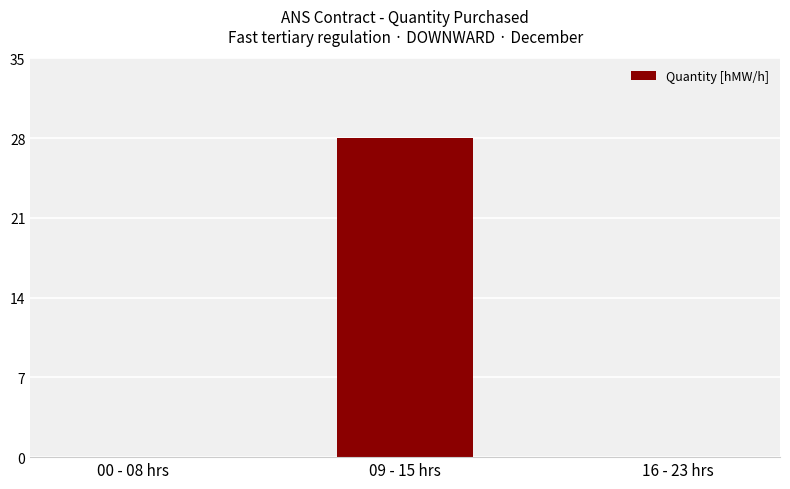

What is the sum of the values at 09 - 15 hrs and 16 - 23 hrs?

28